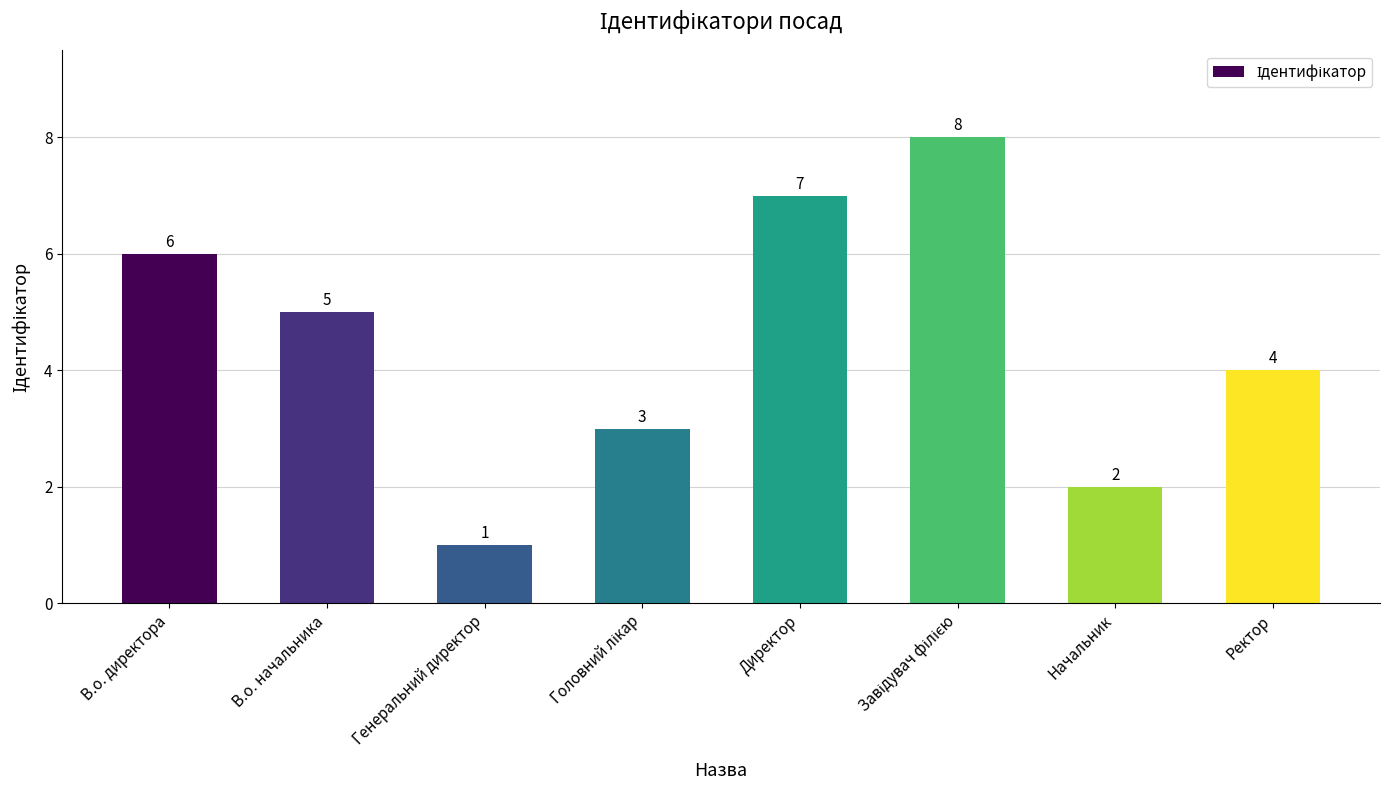

Which category has the lowest value across all series?

Генеральний директор